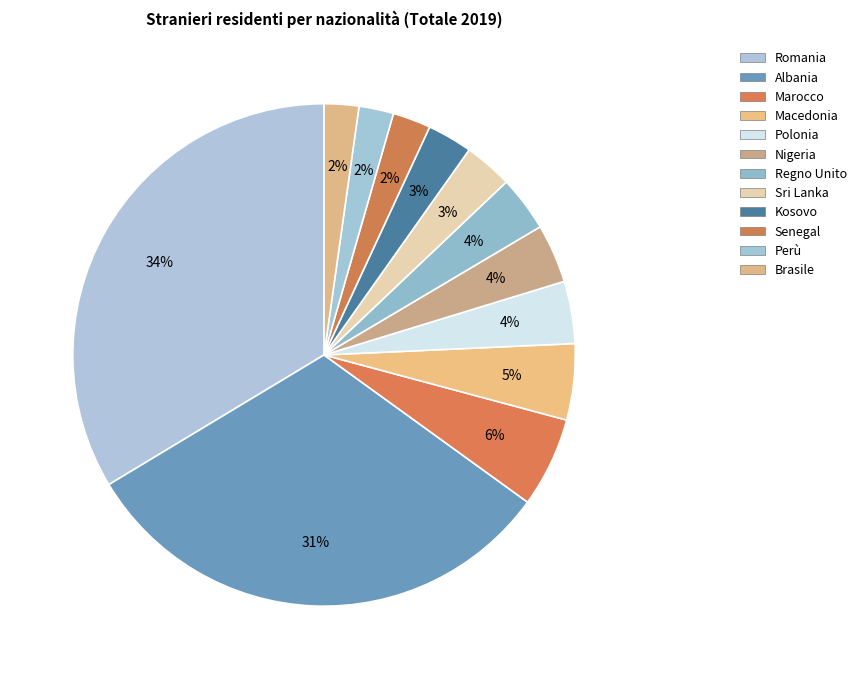

To the nearest percent, what portion does Macedonia represent?

5%